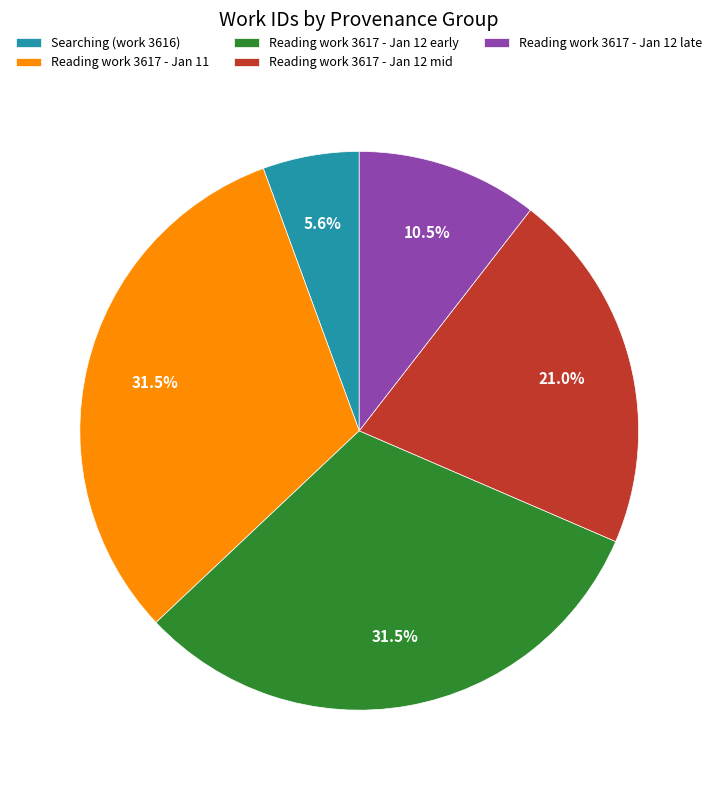

Does Reading work 3617 - Jan 12 early account for over 50% of the chart?

No